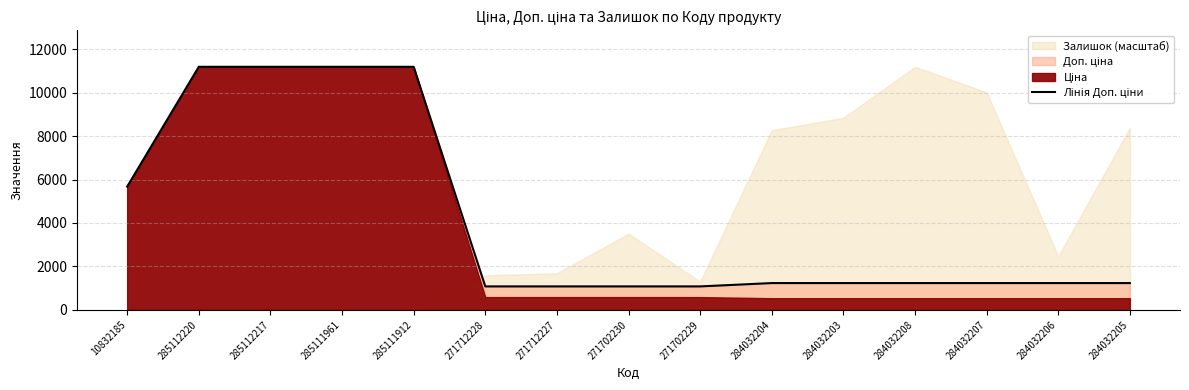

What is the difference between the values at 284032206 and 285112220?

9952.8